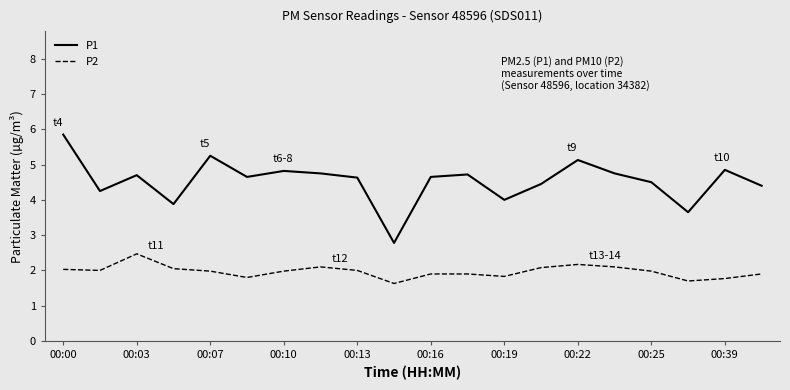

What is the smallest value displayed?

1.6